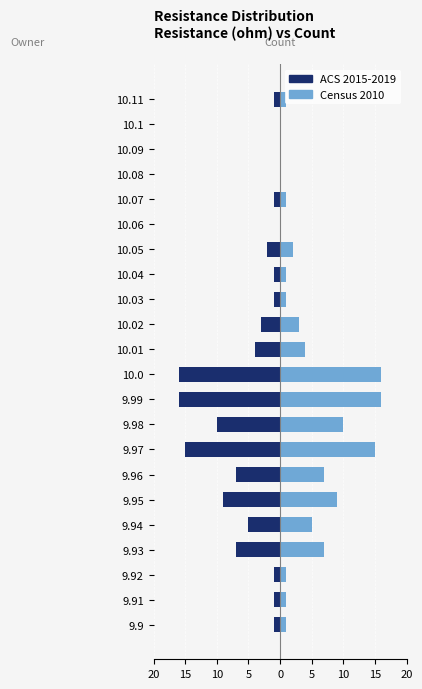

Where is ACS 2015-2019 nearest to the value -8?

9.93